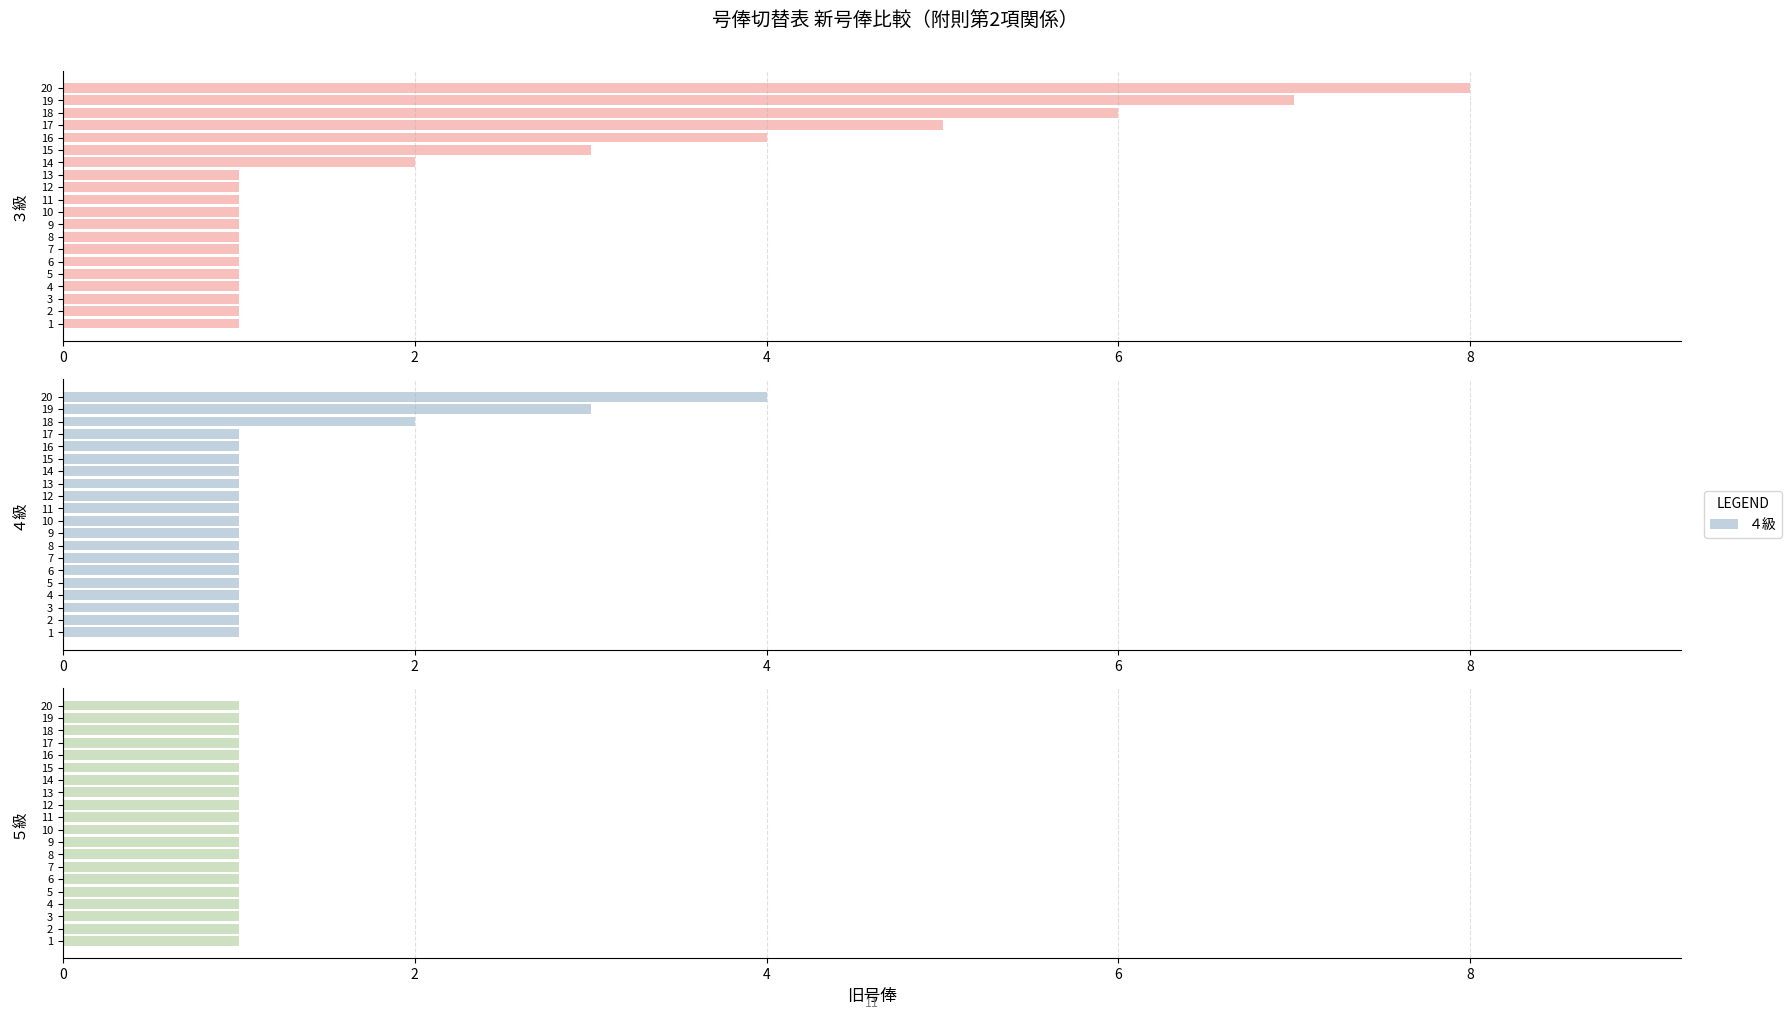

What is the average value of the ３級 series?

2.4